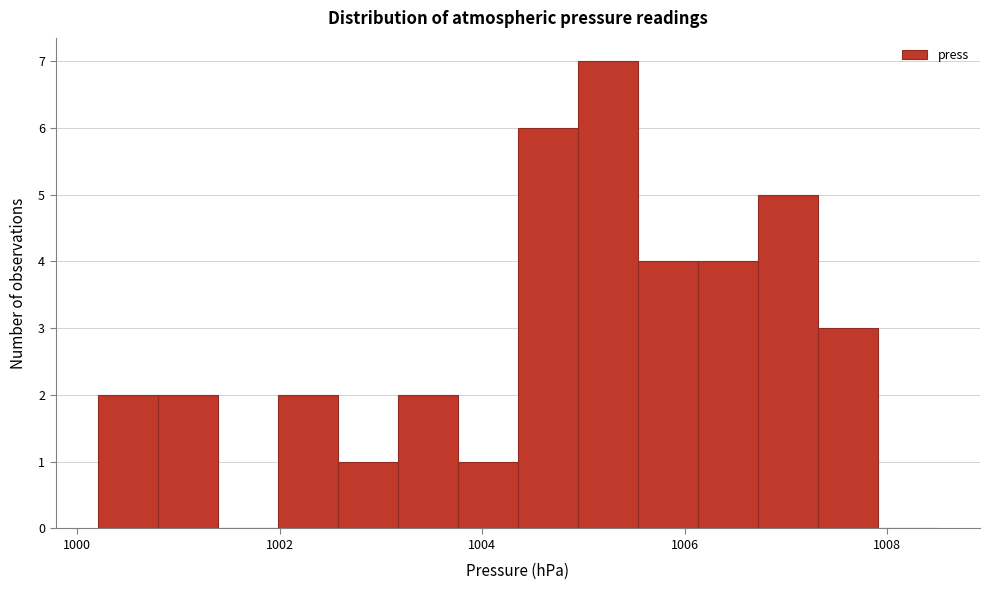

Around what value on the x-axis is the tallest bar? Give the approximate position of its centre, as read against the axis.

1005.2